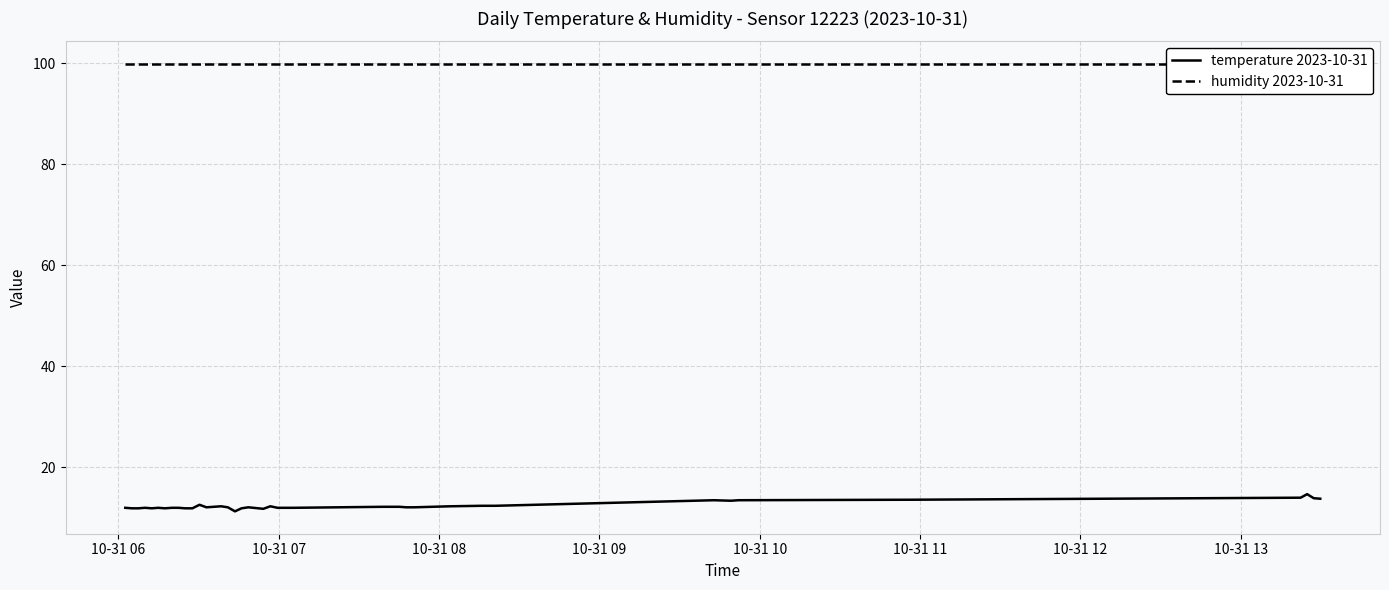

True or false: temperature 2023-10-31 and humidity 2023-10-31 intersect in this chart.

False